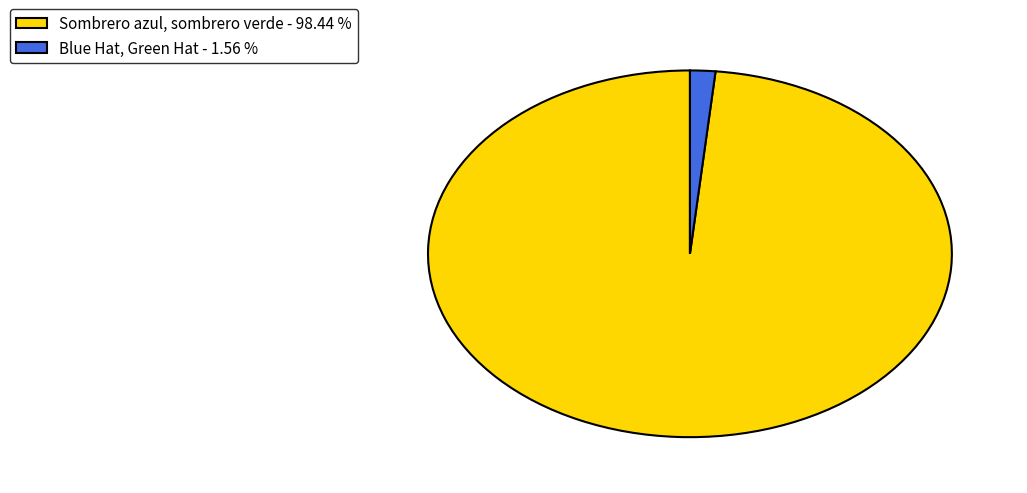

True or false: Blue Hat, Green Hat accounts for 2% of the total.

True